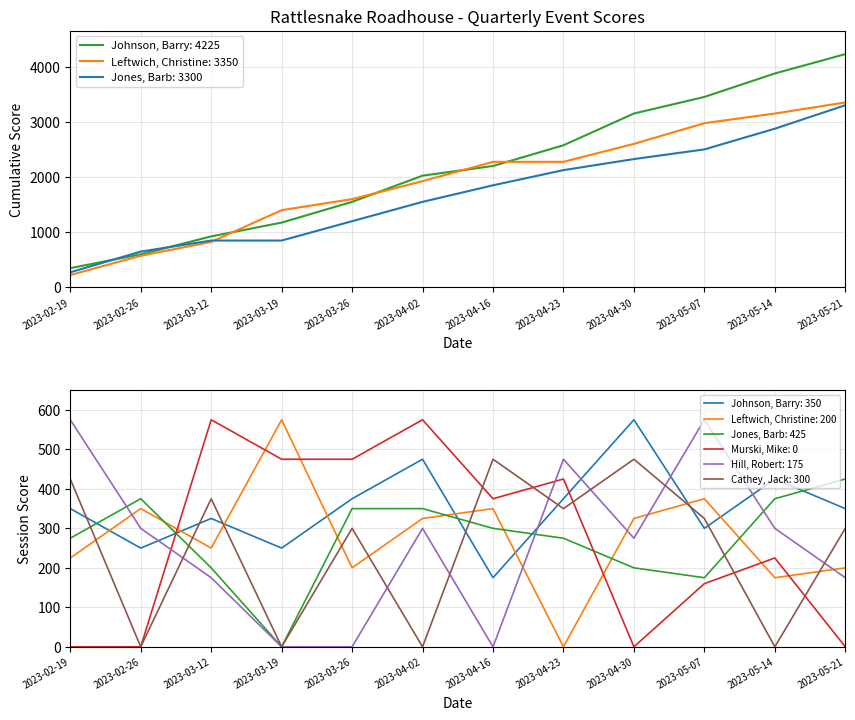

How many values in Murski, Mike are above zero?

8